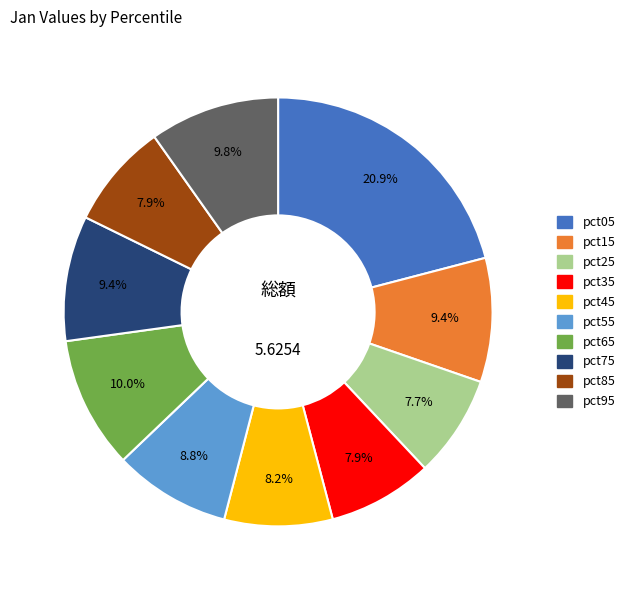

Which has a higher value, pct05 or pct85?

pct05